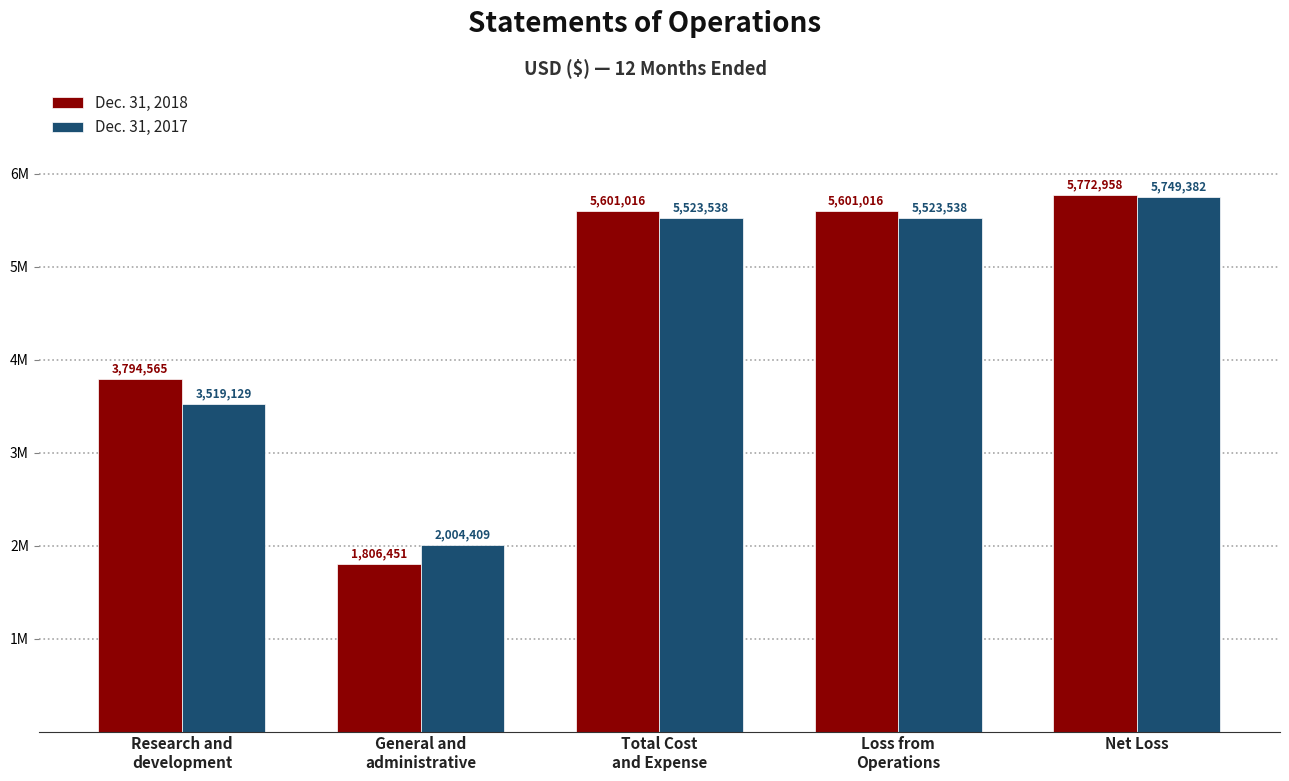

What is the approximate value of Dec. 31, 2018 at General and
administrative, to the nearest 10?

1806450